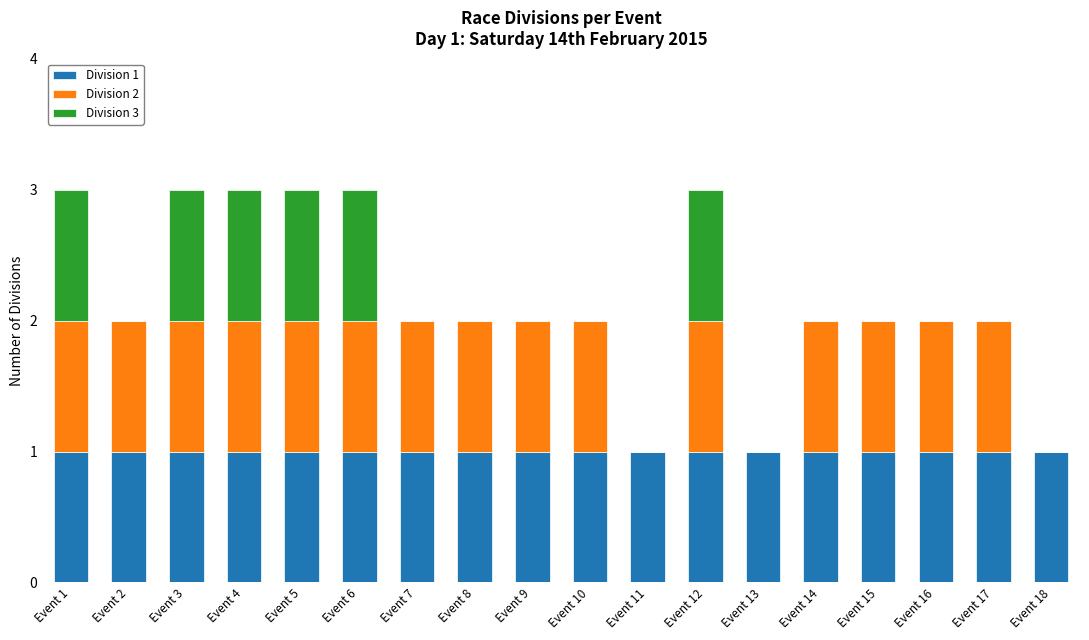

The Division 1 series shows 1 at Event 5. True or false?

True